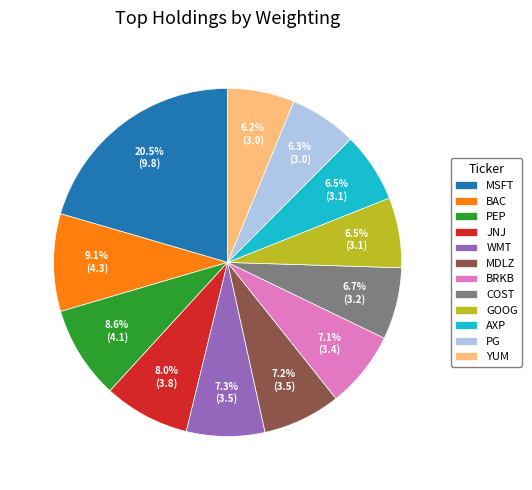

What is the ratio of the value at WMT to the value at JNJ?

0.9